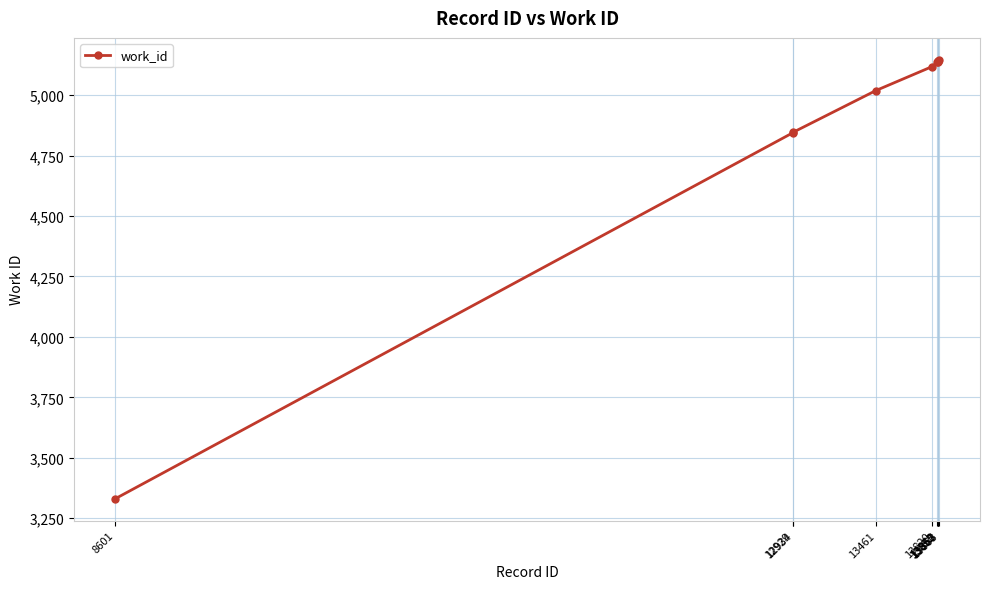

What is the difference between the maximum and minimum values?

1815